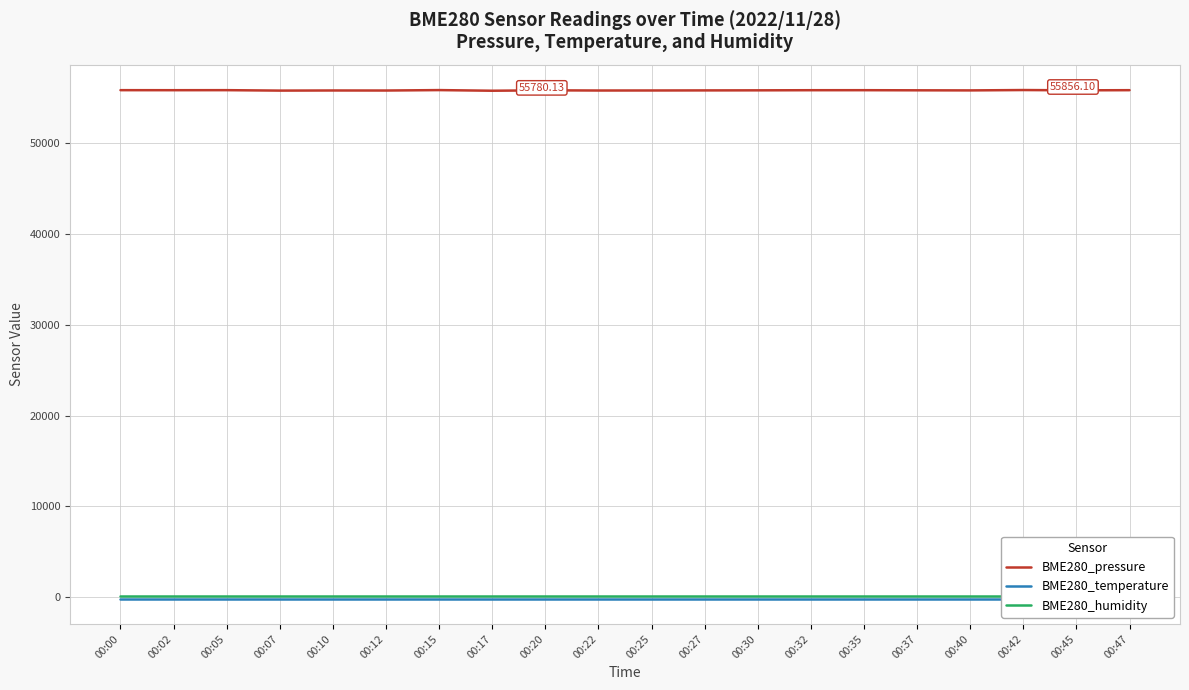

Is it true that BME280_humidity equals 100.0 at 00:07?

True